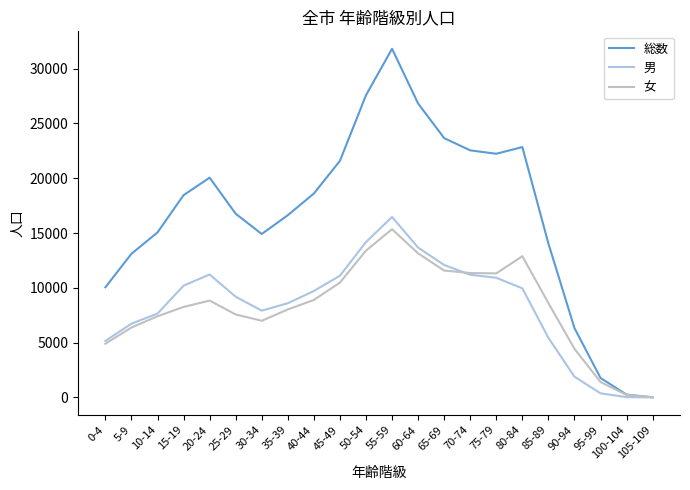

The 女 series shows 12669 at 10-14. True or false?

False